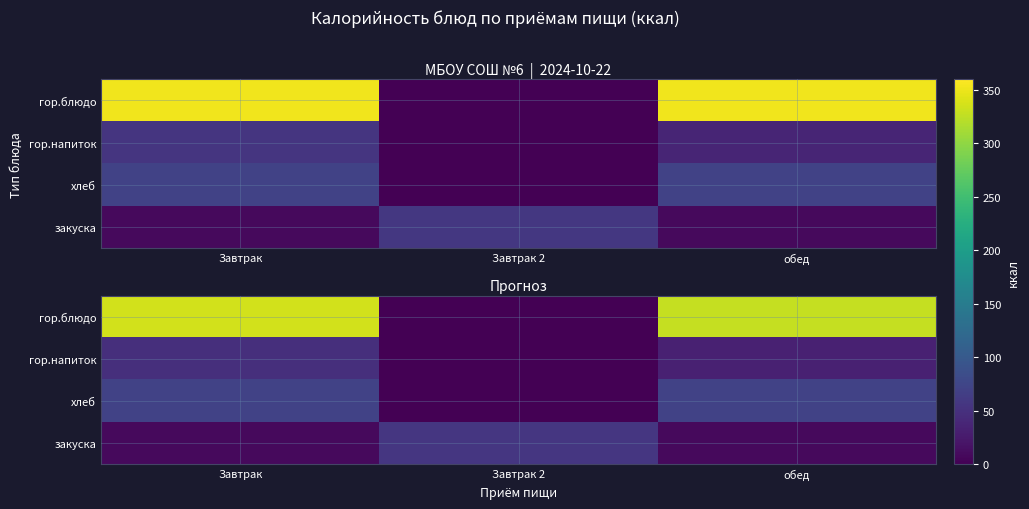

Rank the series at обед from highest to lowest value.

гор.блюдо, хлеб, гор.напиток, закуска